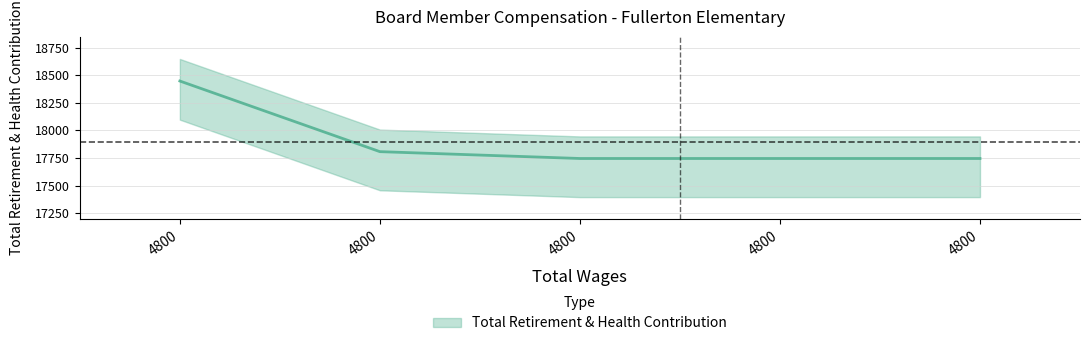

True or false: the data shows 17808 at 4800.0.

True